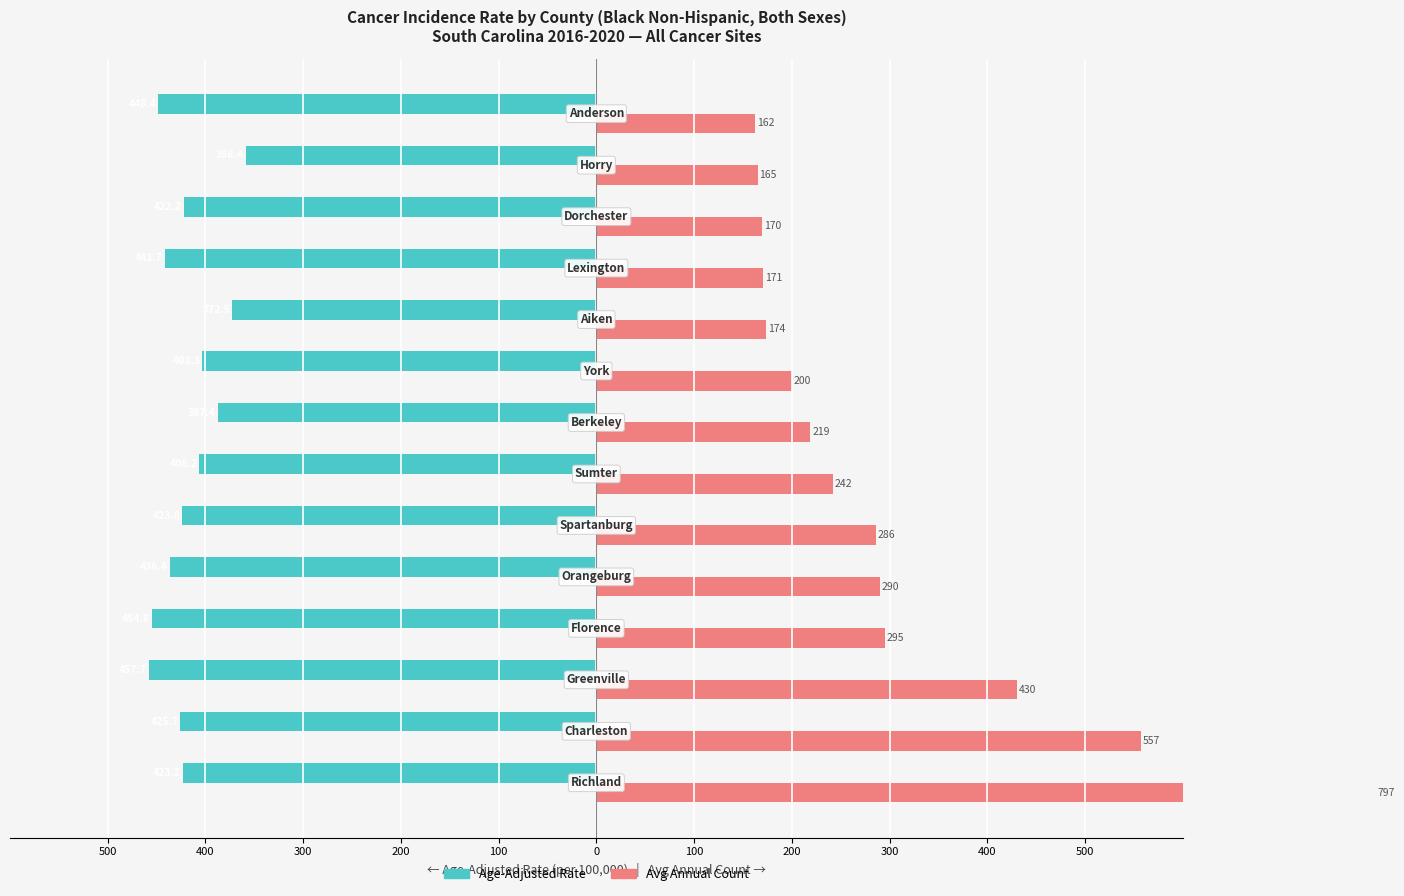

What is the approximate value of Age-Adjusted Rate at 200?

-454.8